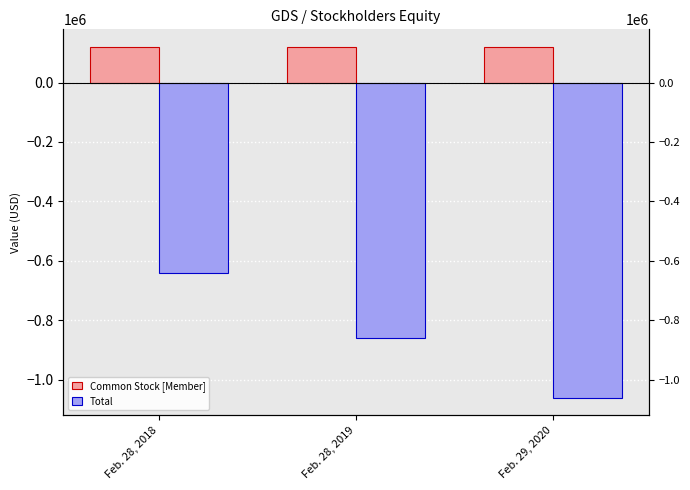

The Common Stock [Member] series shows 64629 at Feb. 28, 2018. True or false?

False